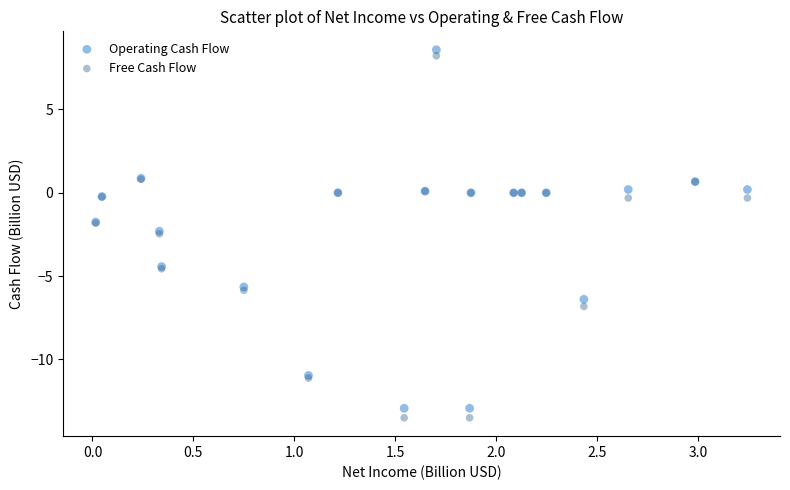

Which series has the widest spread of Y values?

Free Cash Flow